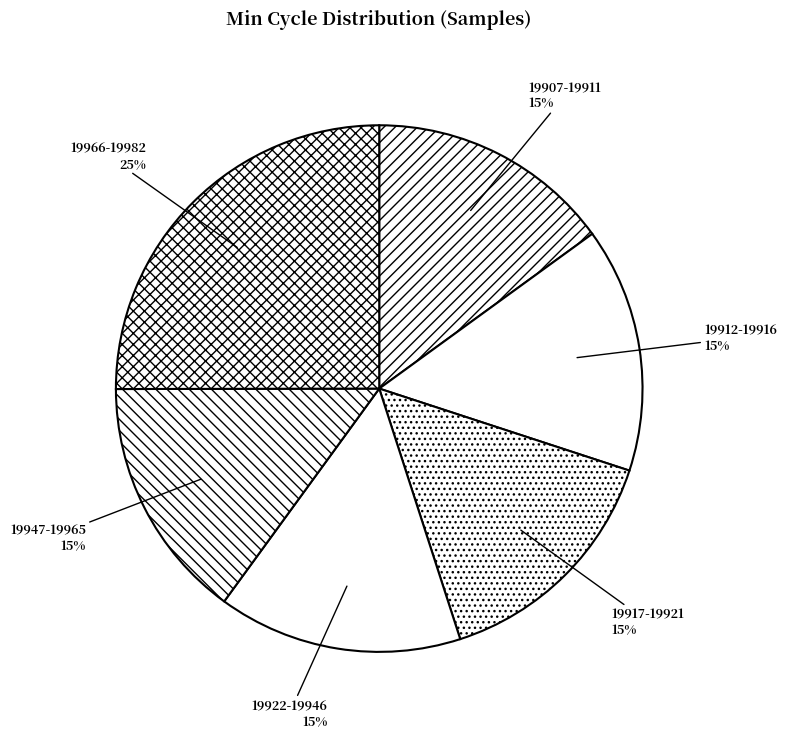

True or false: 19917-19921 accounts for 15% of the total.

True